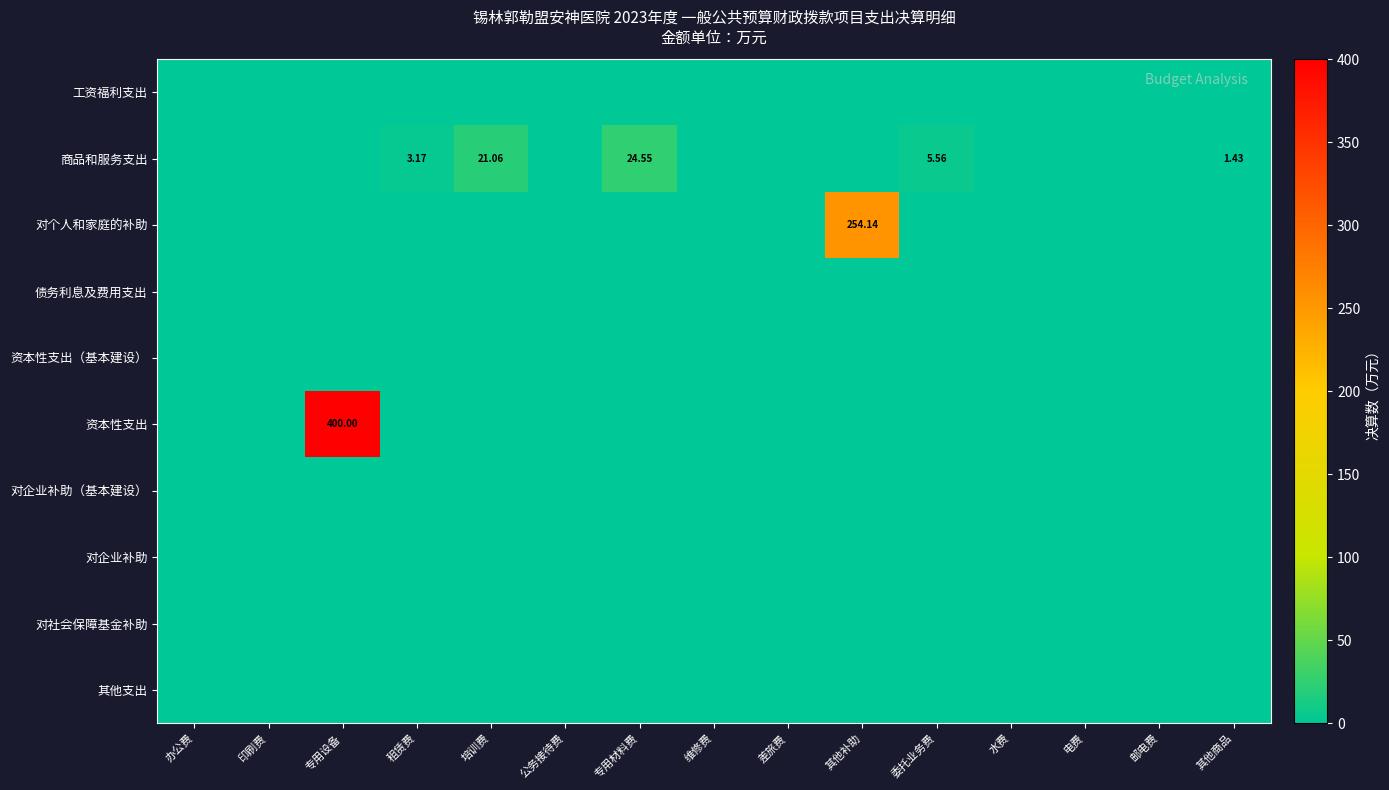

What is the maximum value shown in the chart?

400.0